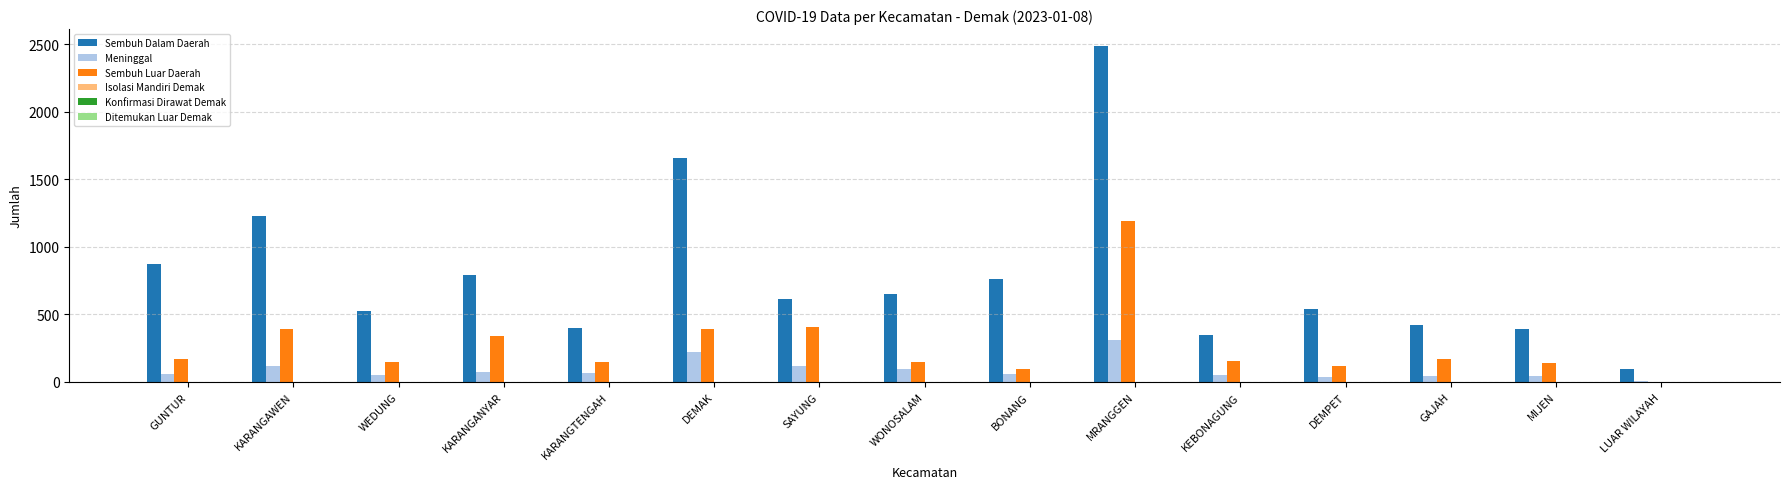

True or false: Sembuh Luar Daerah has a value of 404 at SAYUNG.

True